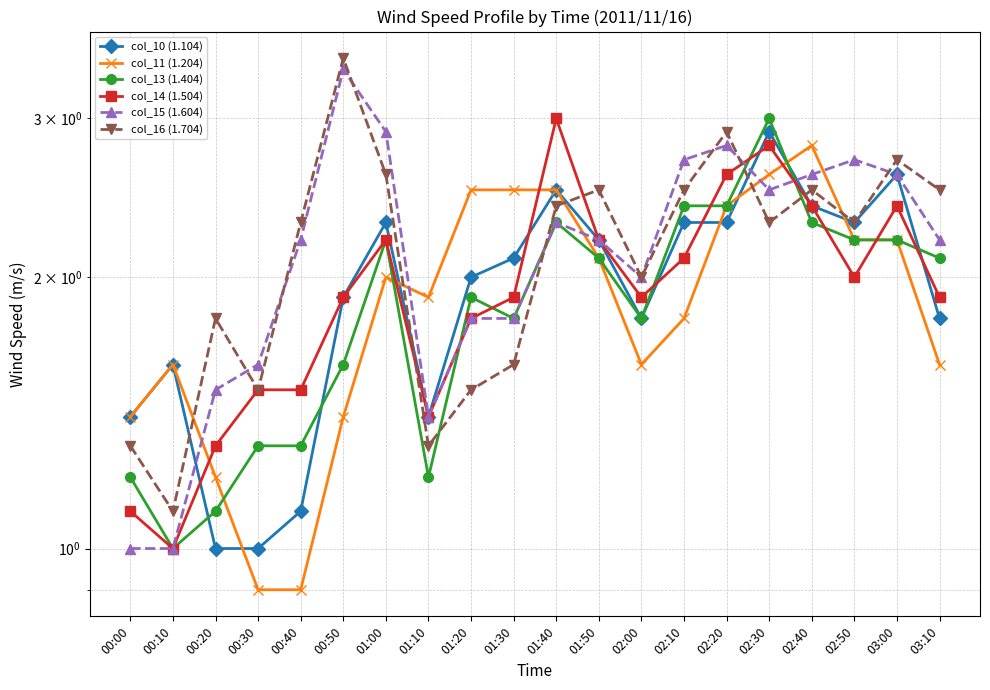

List the labels in order of col_16 (1.704) value, largest first.

00:50, 02:20, 03:00, 01:00, 01:50, 02:10, 02:40, 03:10, 01:40, 00:40, 02:30, 02:50, 02:00, 00:20, 01:30, 00:30, 01:20, 00:00, 01:10, 00:10